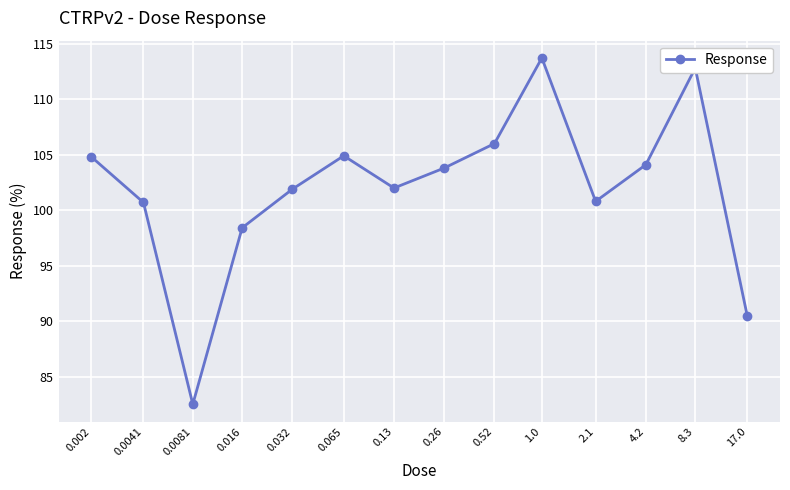

How many values are below 103?

7